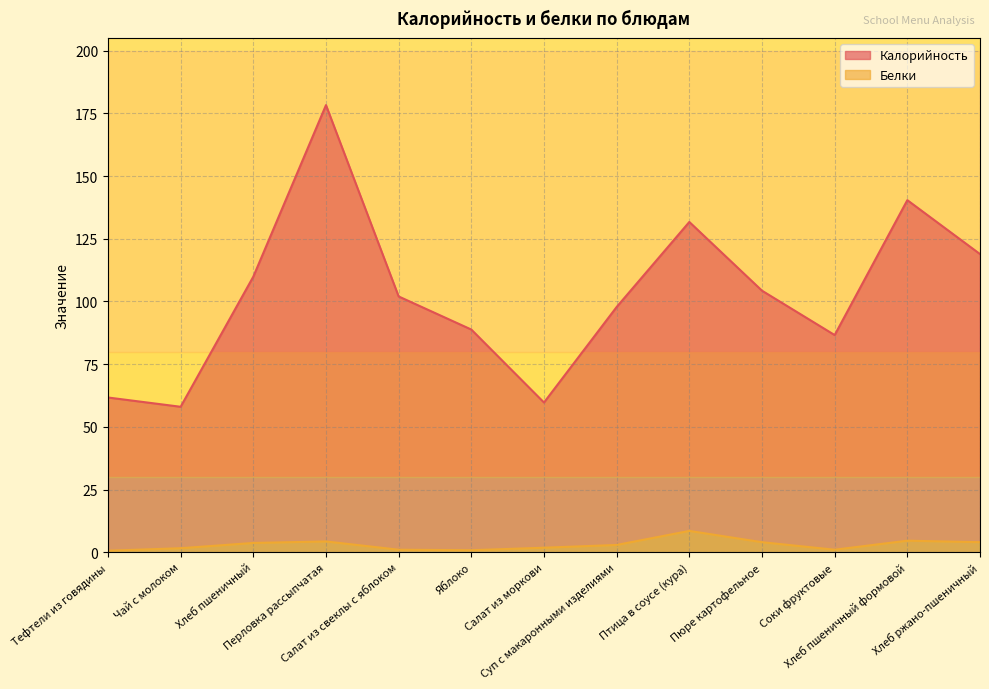

What is the minimum value for Калорийность?

58.0